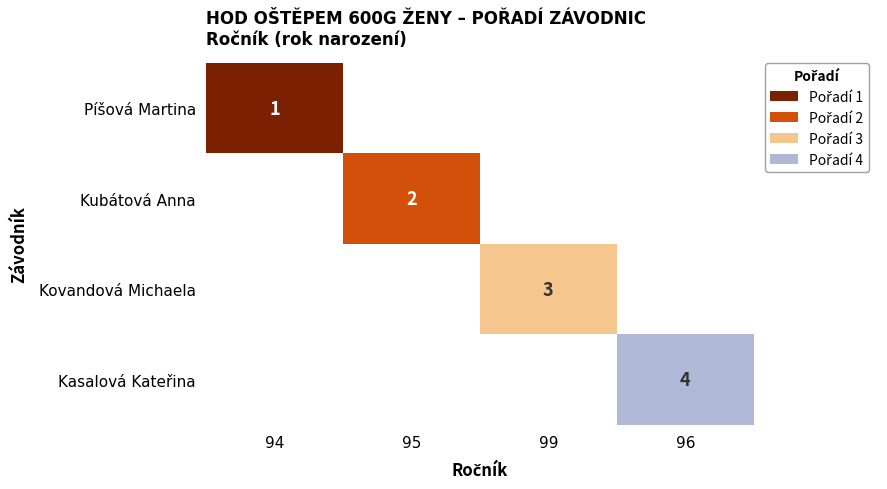

Is it true that Kubátová Anna equals 2 at 95?

True